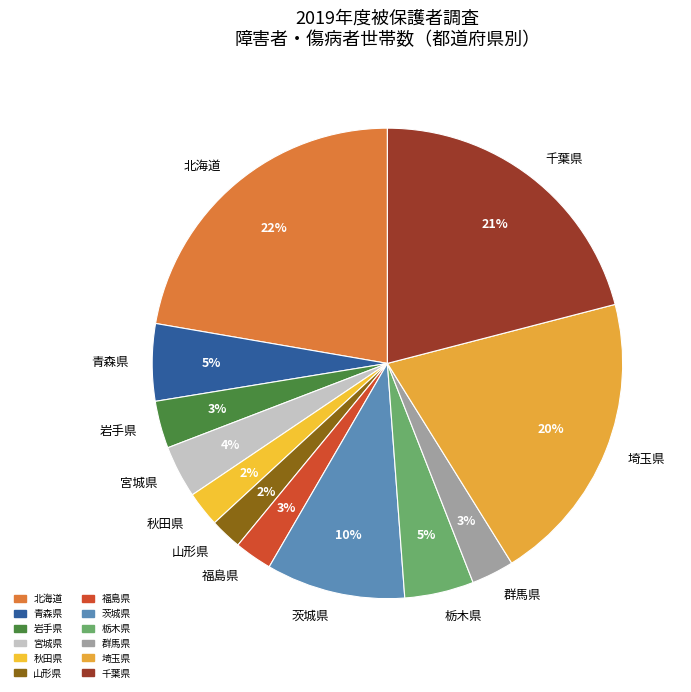

To the nearest percent, what is the combined percentage of 岩手県 and 千葉県?

24%